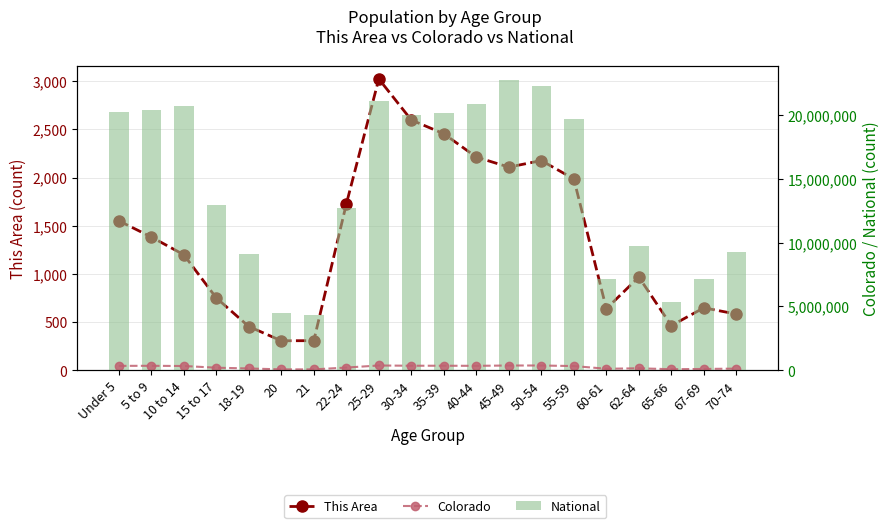

At which label does Colorado first exceed 328364?

Under 5